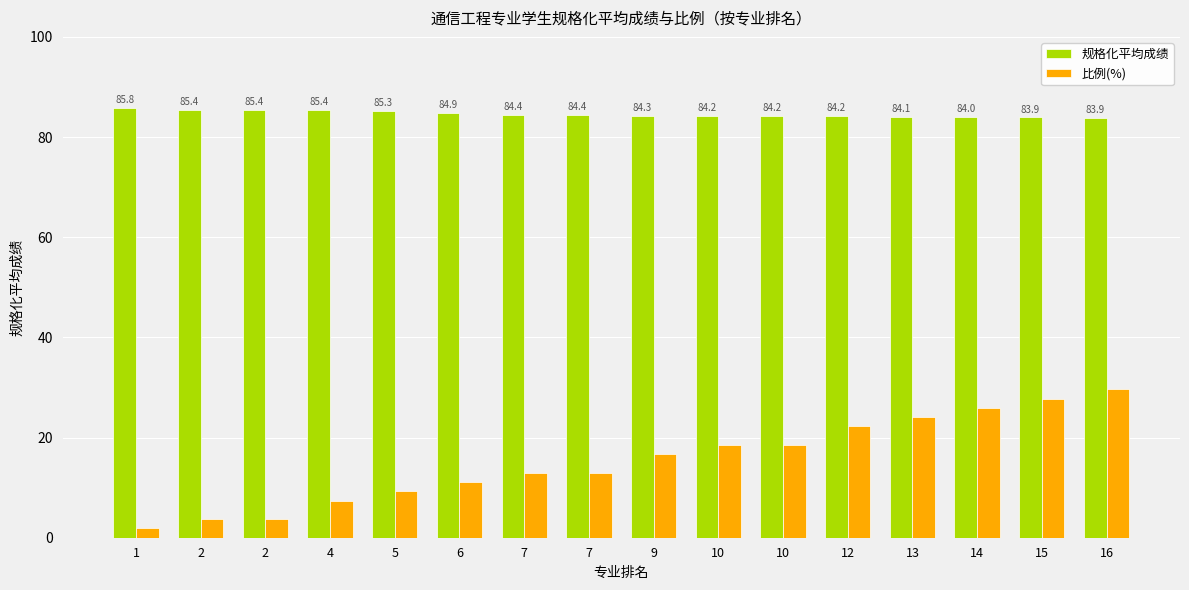

How many bars are there in each group?

2